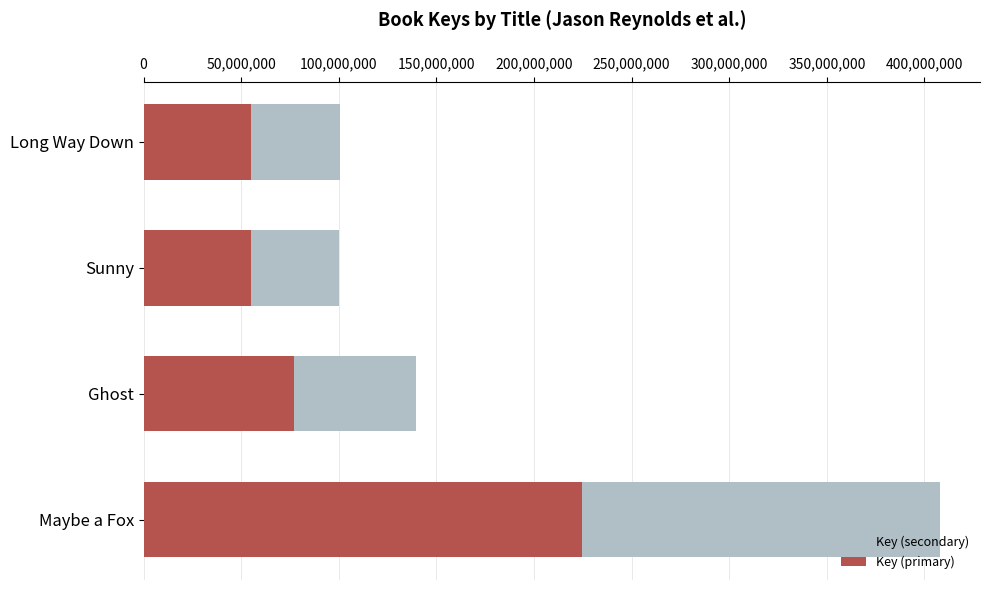

At how many categories does at least one series exceed 270780200?

1